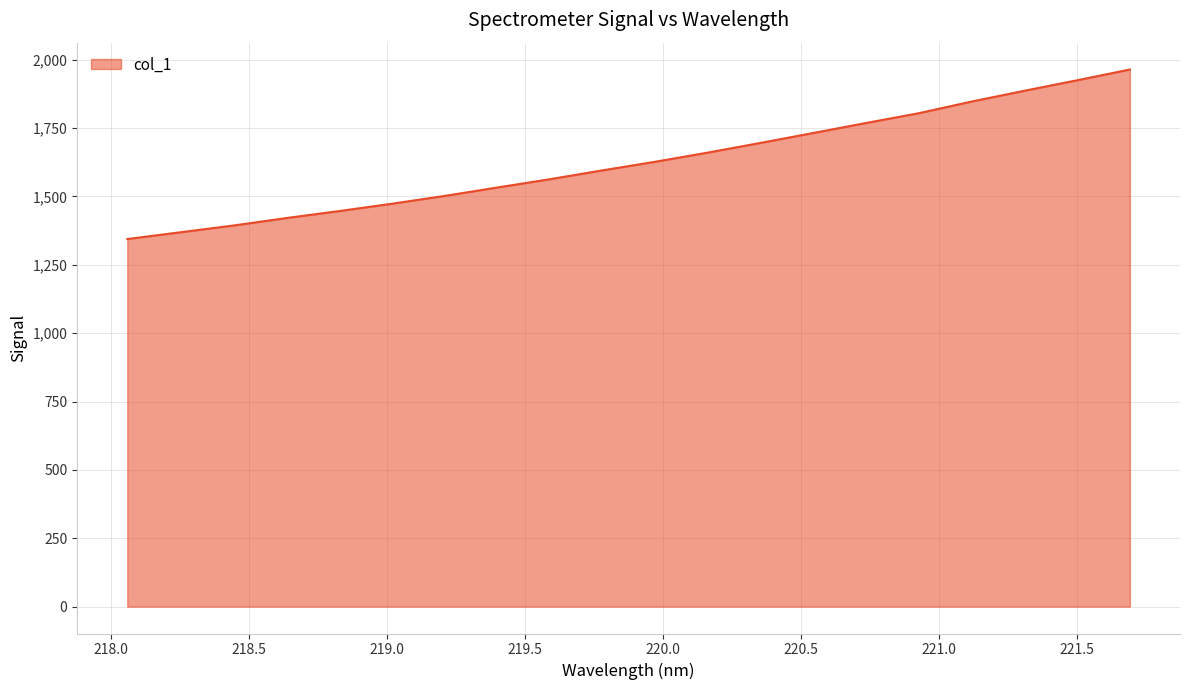

True or false: there are more than 1 points higher than both neighbors.

False